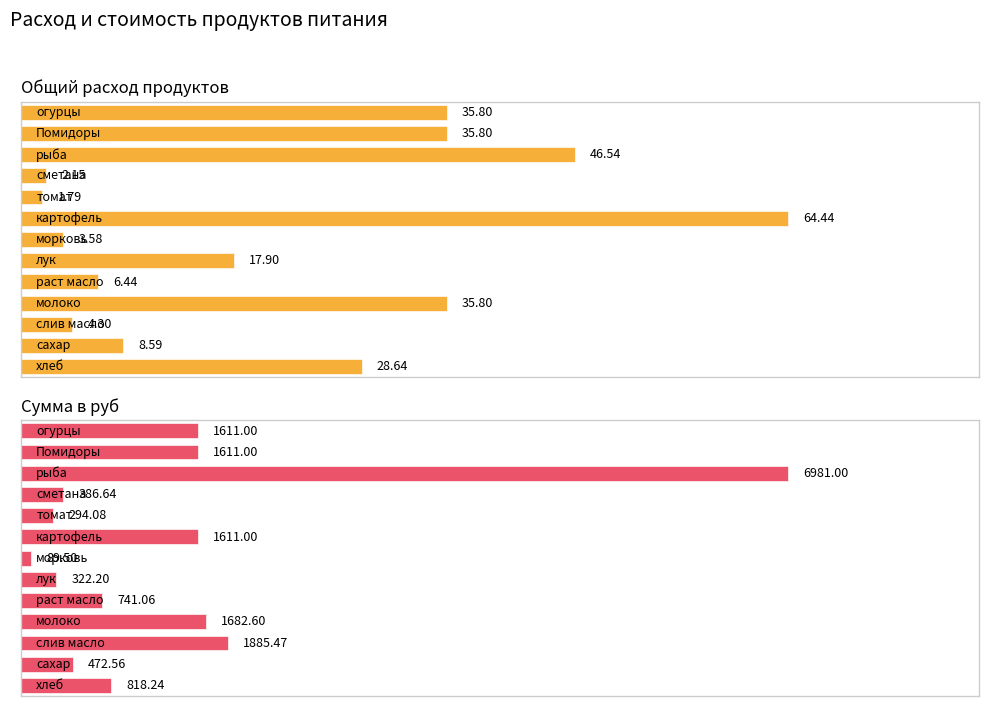

Reading left to right, transcribe all the data shown in this chart.

Общий расход продуктов: 0=28.6	1=8.6	2=4.3	3=35.8	4=6.4	5=17.9	6=3.6	7=64.4	8=1.8	9=2.1	10=46.5	11=35.8	12=35.8
Сумма в руб: 0=818.2	1=472.6	2=1885.5	3=1682.6	4=741.1	5=322.2	6=89.5	7=1611.0	8=294.1	9=386.6	10=6981.0	11=1611.0	12=1611.0